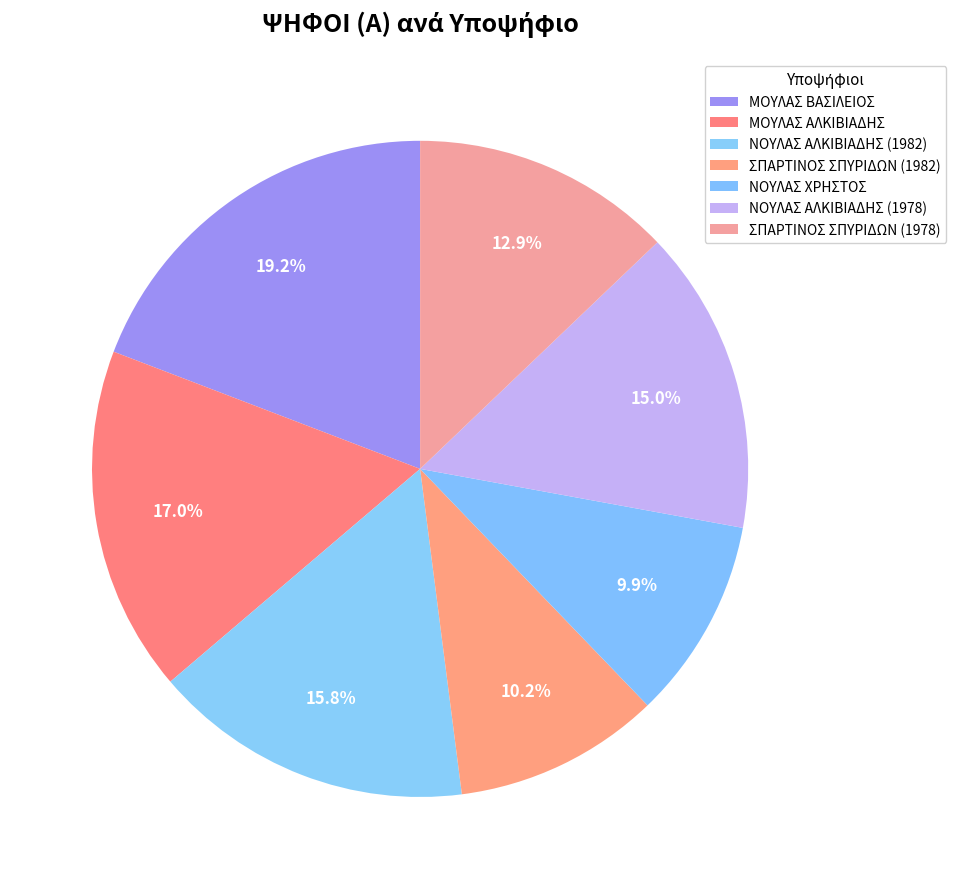

To the nearest percent, what is the average slice percentage?

14%